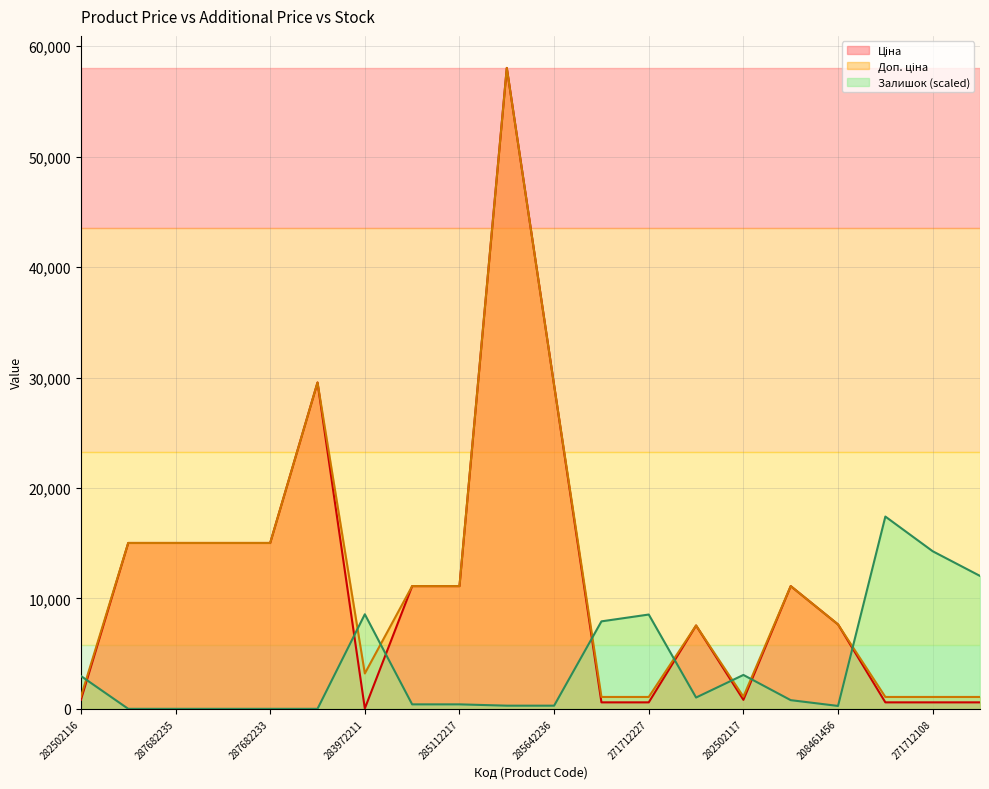

Is it true that Ціна equals 2847.7 at 273001960?

False